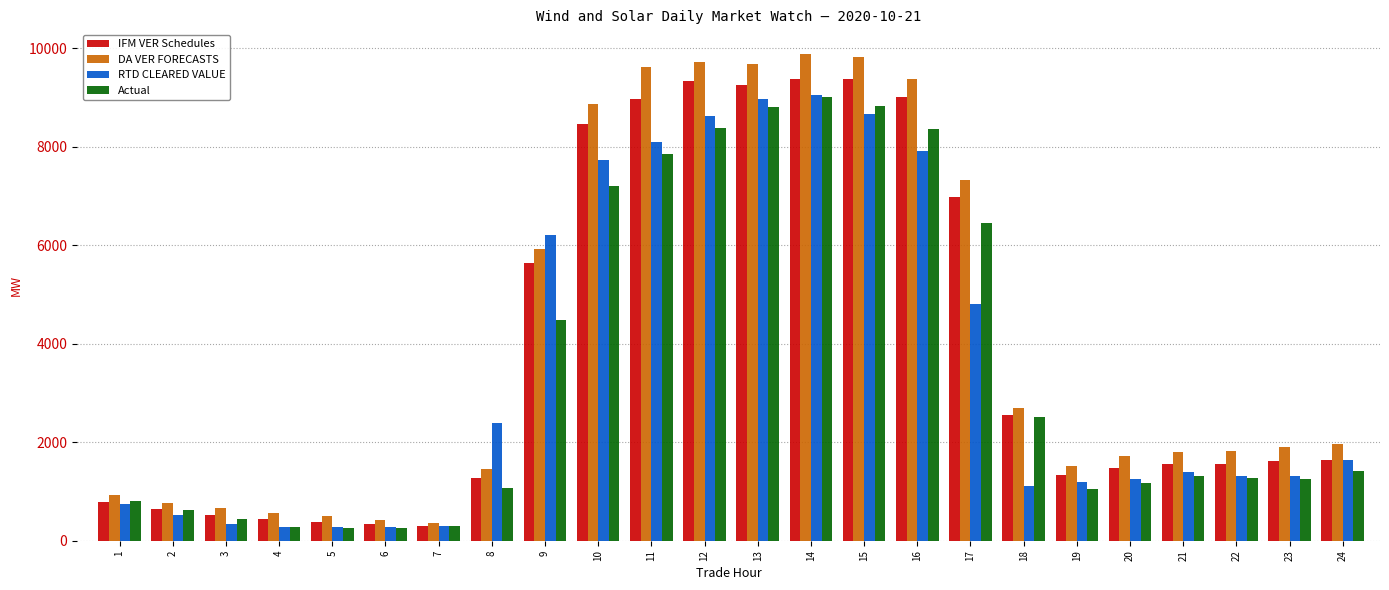

How many groups of bars are there?

24